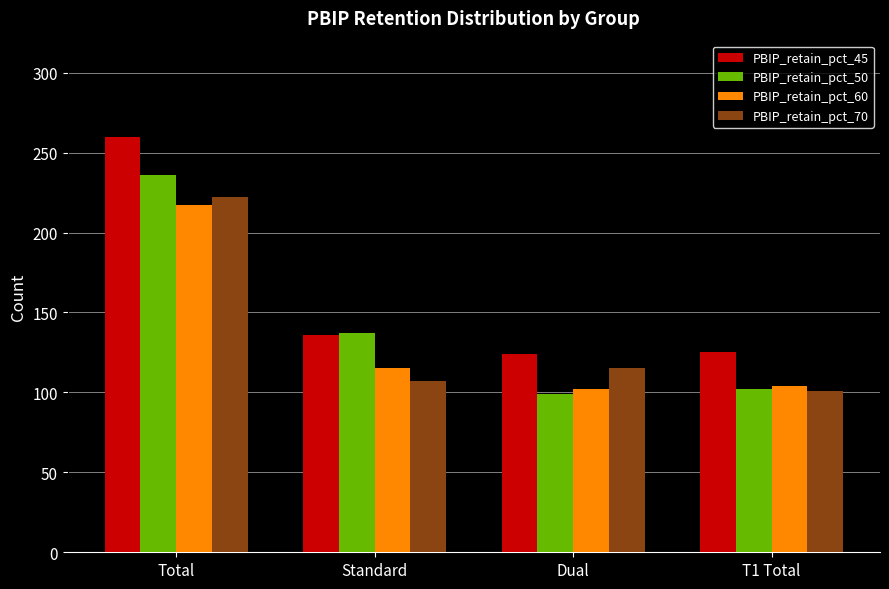

What is the label of the 4th bar from the left?

T1 Total